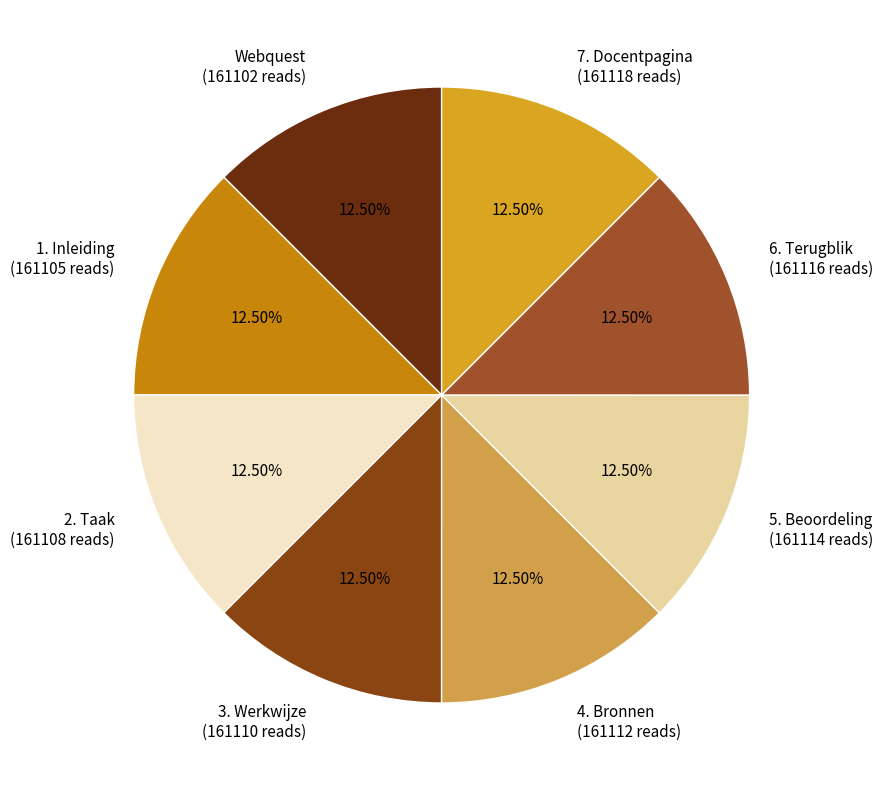

Approximately how many times larger is the value at 7. Docentpagina compared to 1. Inleiding?

1.0